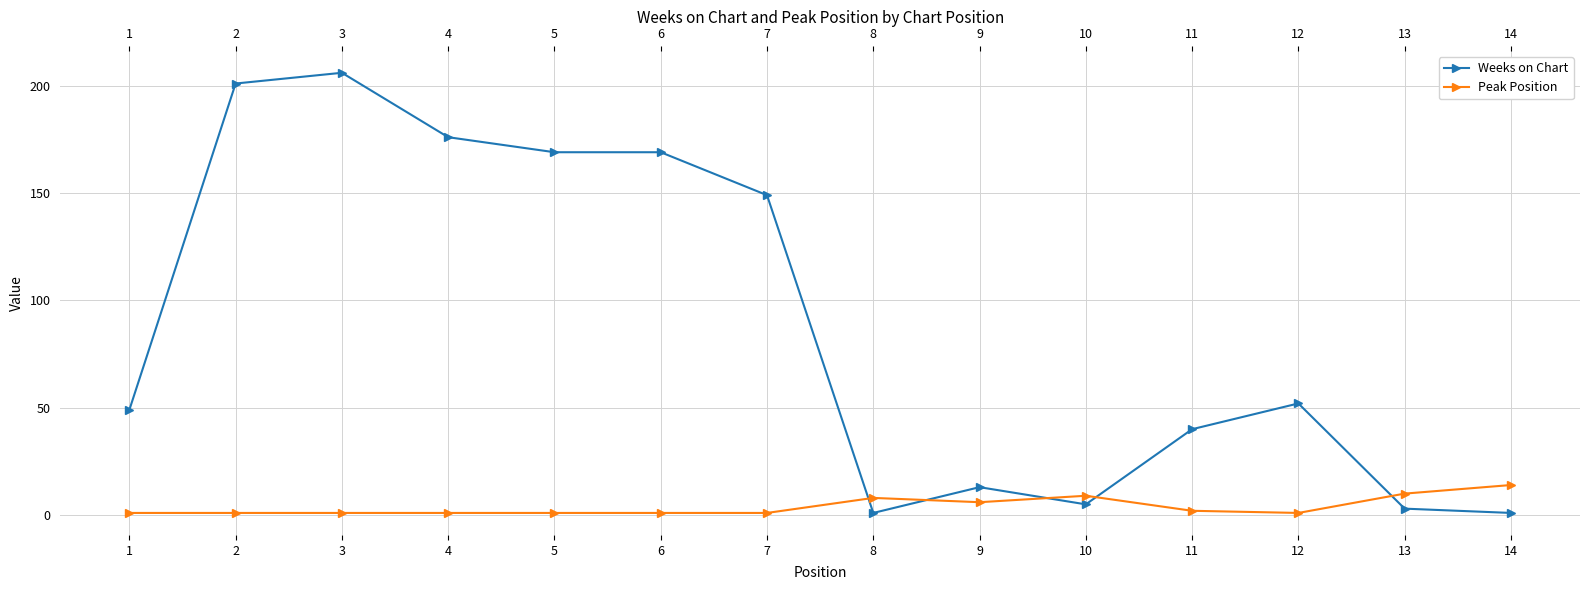

Where does the Weeks on Chart series first go above 52?

2